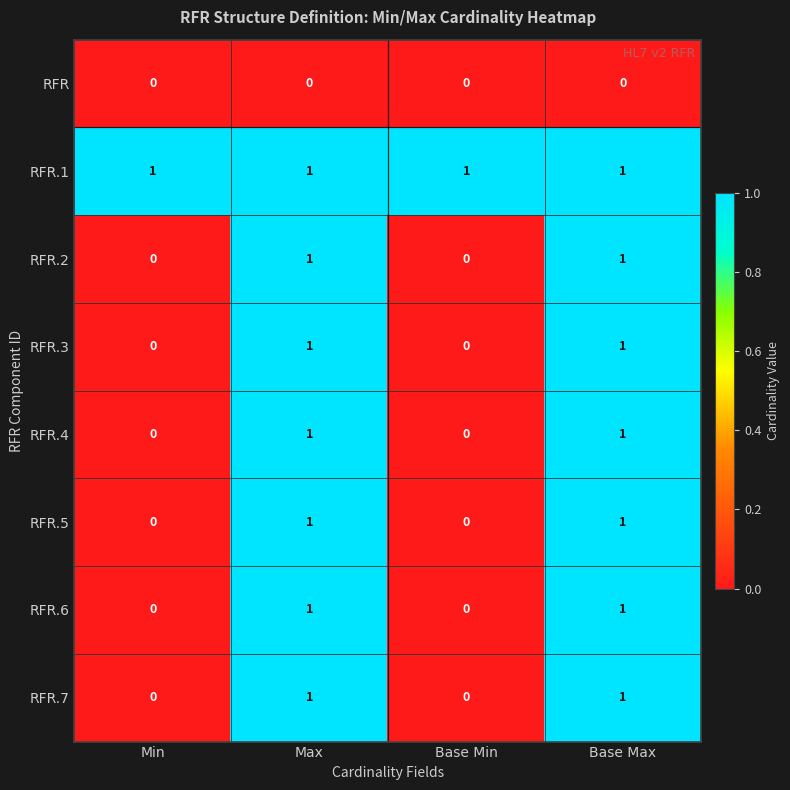

Is it true that RFR.5 equals 0 at Min?

True